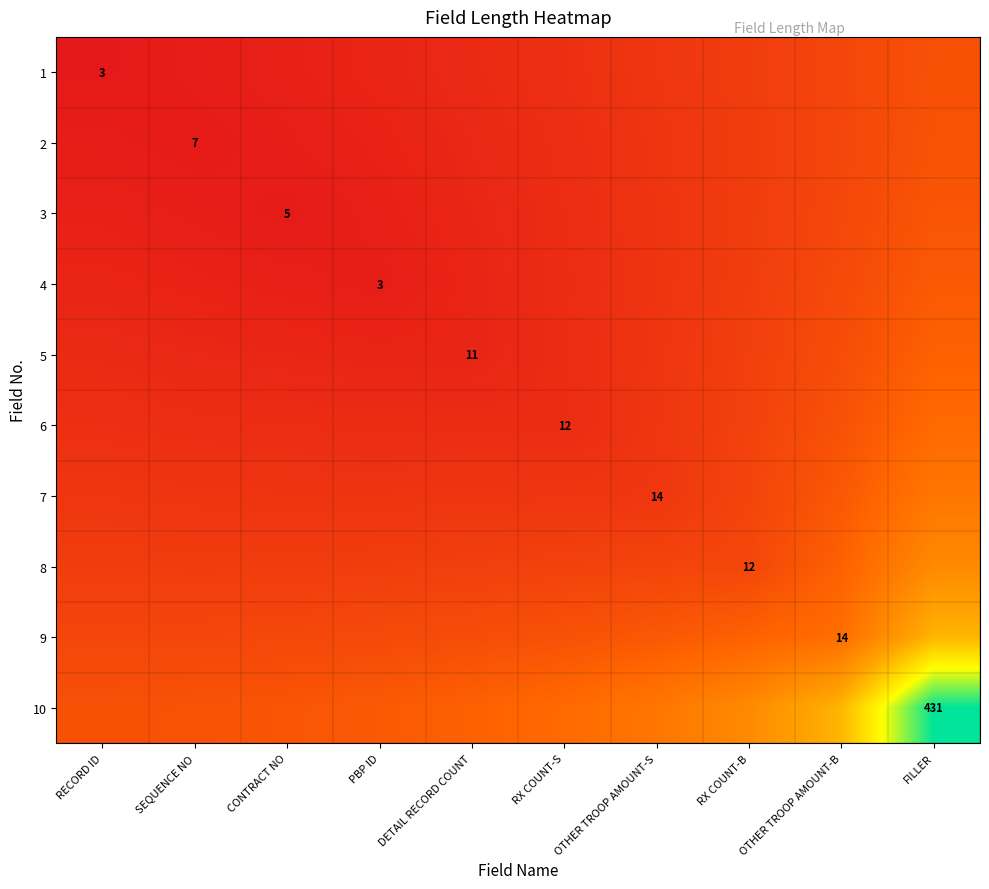

What is the total value across all series at DETAIL RECORD COUNT?

335.9